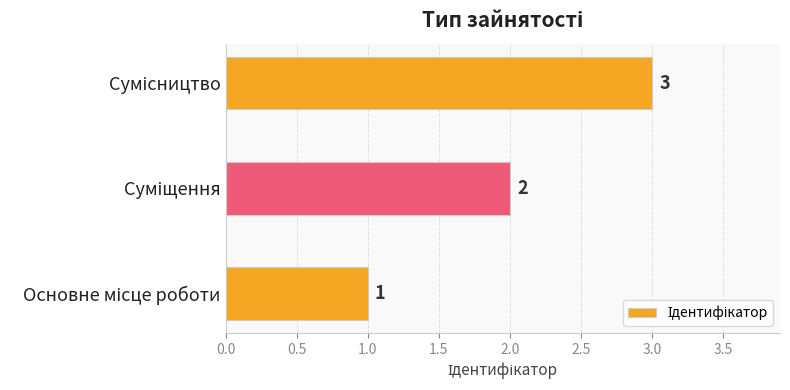

Count the values in the range 1 to 3.

3